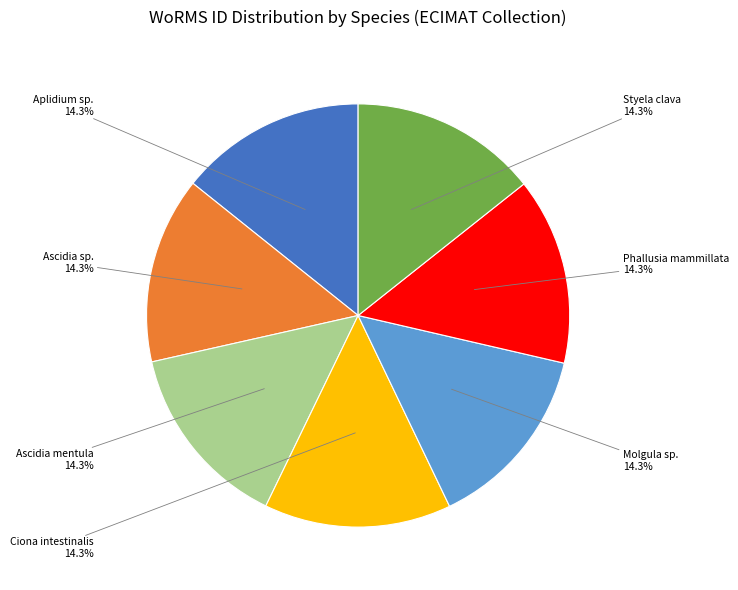

Does any single category account for the majority?

No